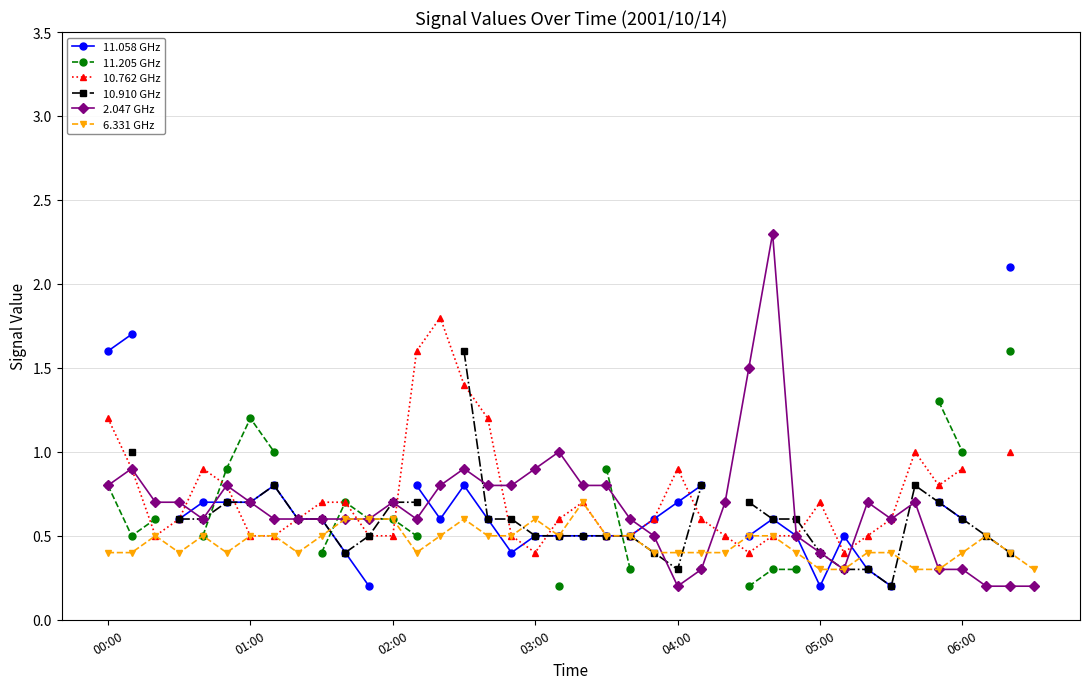

True or false: 2.047 GHz has a value of 0.4 at 05:00.

True